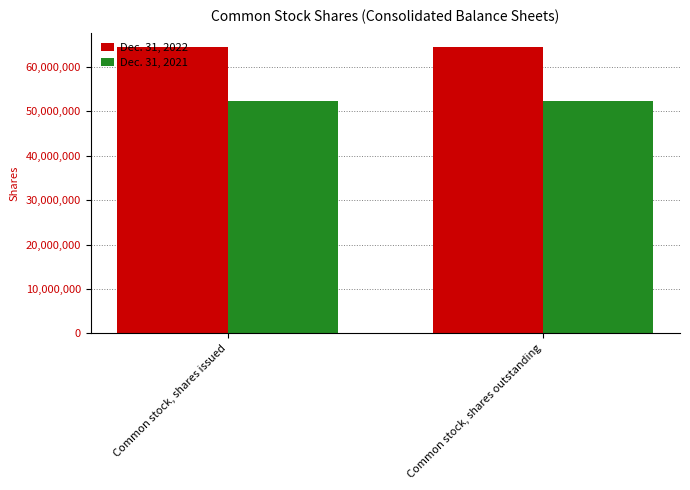

How many categories are shown in the chart?

2